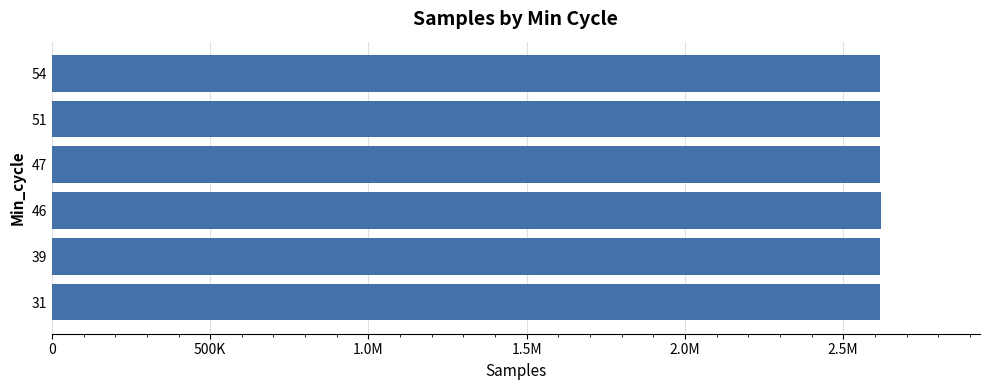

Does the chart contain any negative values?

No